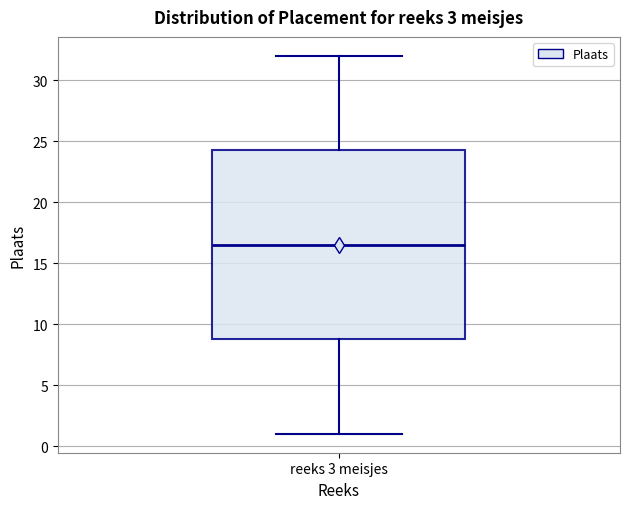

Transcribe this box plot: give where the median line is, the range the box spans, and where the two whiskers end, as read against the y-axis. The values are not printed on the chart, so give them approximately, as read against the axis.

median 16.5, box 9.0 to 24.5, whiskers 1.0 to 32.0